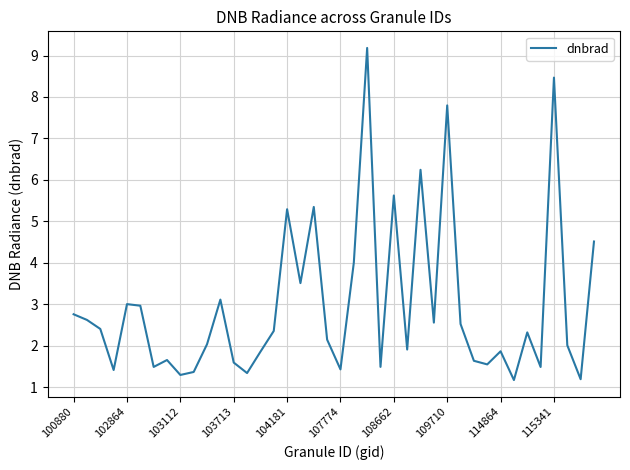

Does the chart display data point markers on the line(s)?

No